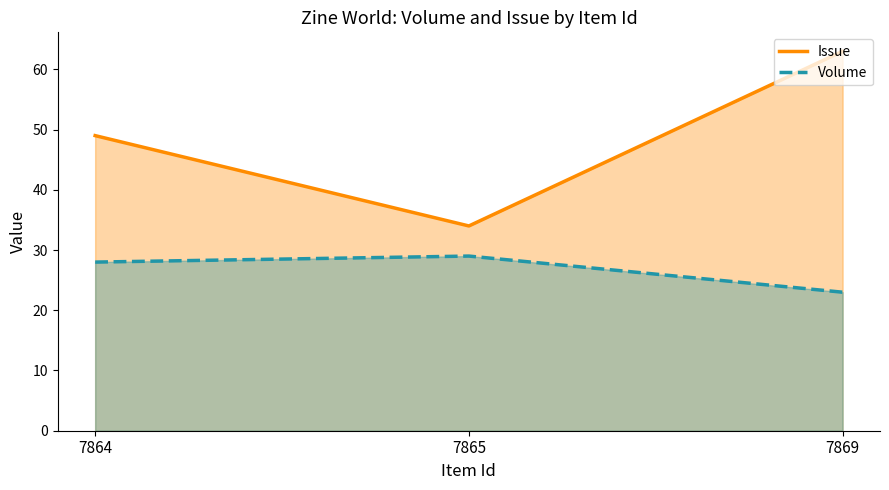

Between 7864 and 7865, which series saw the biggest shift?

Issue